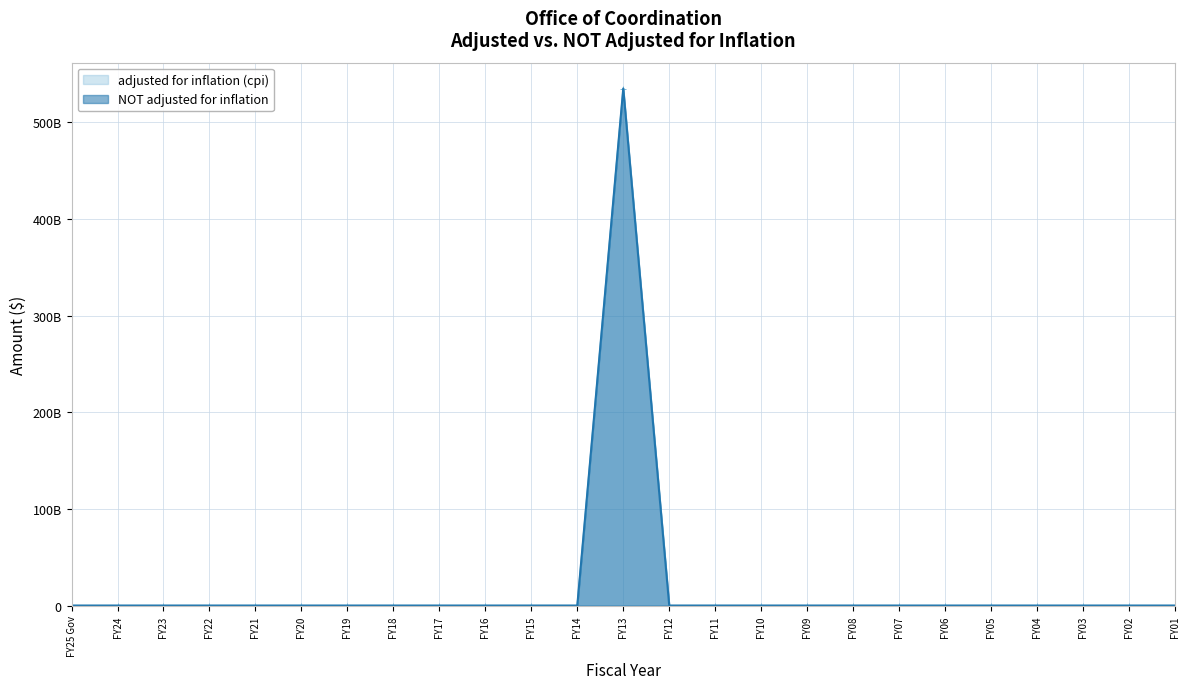

Reading left to right, list all the values displayed in this chart.

adjusted for inflation (cpi): FY25 Gov=0	FY24=0	FY23=0	FY22=0	FY21=0	FY20=0	FY19=0	FY18=0	FY17=0	FY16=0	FY15=0	FY14=0	FY13=534859400000	FY12=0	FY11=0	FY10=0	FY09=0	FY08=0	FY07=0	FY06=0	FY05=0	FY04=0	FY03=0	FY02=0	FY01=0
NOT adjusted for inflation: FY25 Gov=0	FY24=0	FY23=0	FY22=0	FY21=0	FY20=0	FY19=0	FY18=0	FY17=0	FY16=0	FY15=0	FY14=0	FY13=534859400000	FY12=0	FY11=0	FY10=0	FY09=0	FY08=0	FY07=0	FY06=0	FY05=0	FY04=0	FY03=0	FY02=0	FY01=0